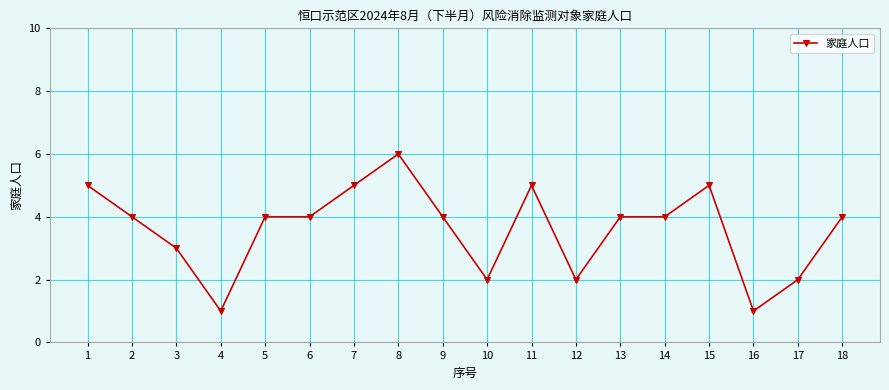

What is the ratio of the value at 14 to the value at 5?

1.0